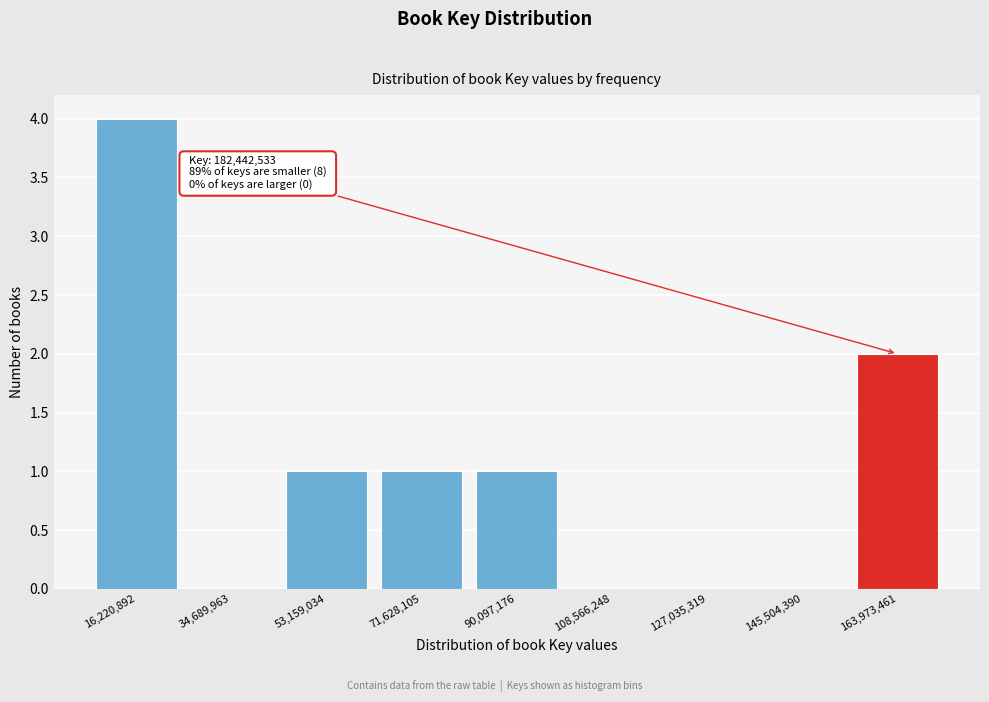

Reading left to right, transcribe all the data shown in this chart.

16,220,892=4	34,689,963=0	53,159,034=1	71,628,105=1	90,097,176=1	108,566,248=0	127,035,319=0	145,504,390=0	163,973,461=2